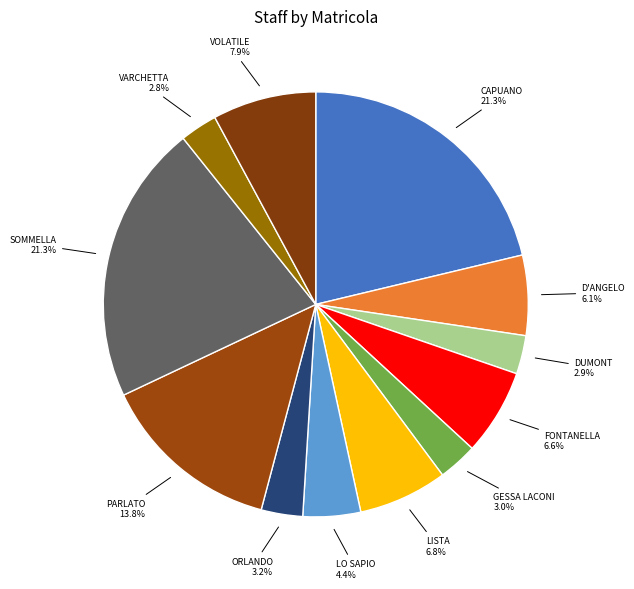

What percentage is the DUMONT slice, to the nearest percent?

3%